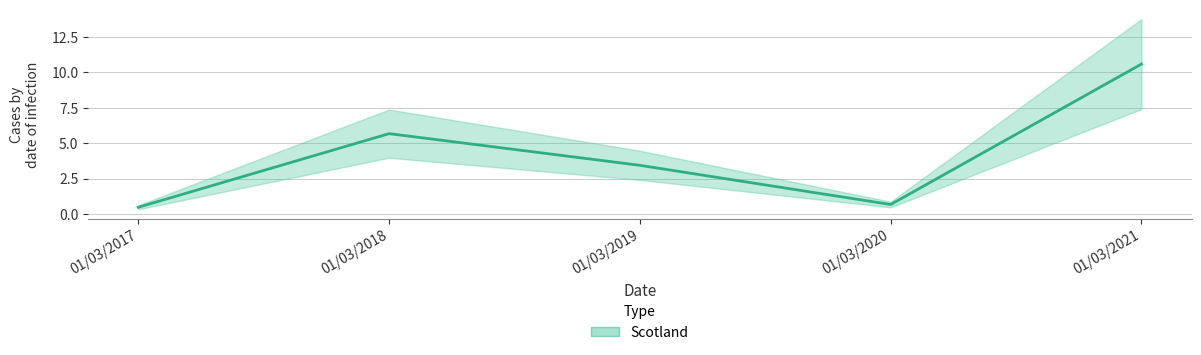

Reading right to left, transcribe all the data shown in this chart.

01/03/2021=10.6	01/03/2020=0.7	01/03/2019=3.4	01/03/2018=5.7	01/03/2017=0.5